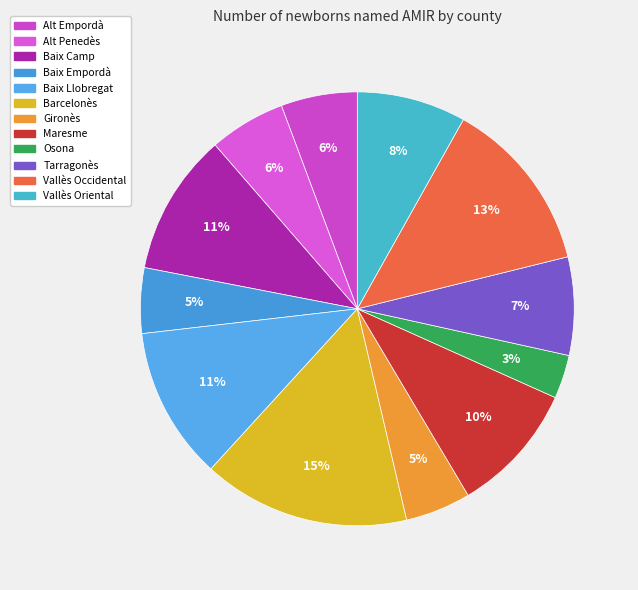

How many slices are in this pie chart?

12